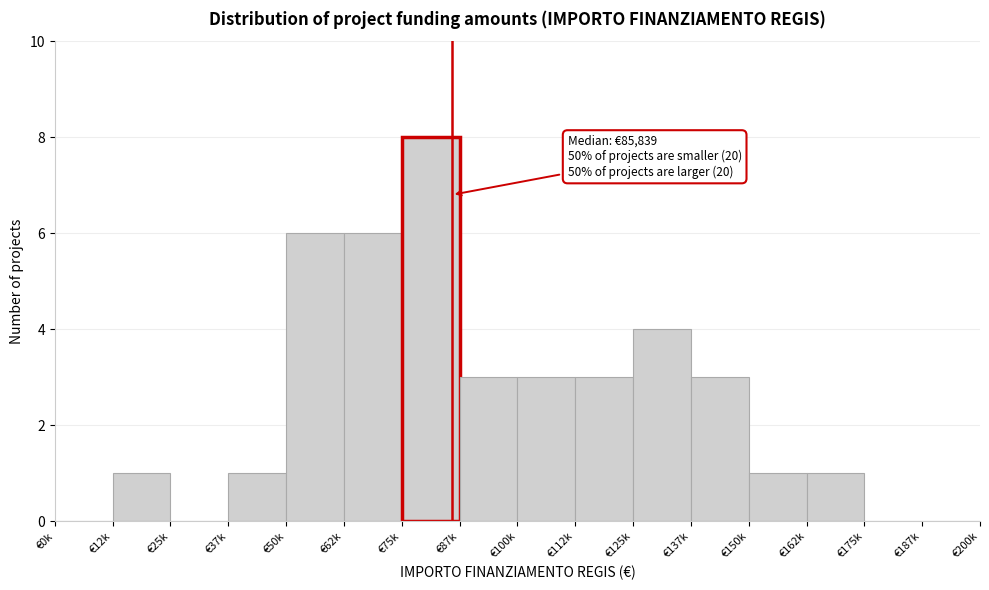

Reading left to right, transcribe all the data shown in this chart.

€0k=0	€12k=1	€25k=0	€37k=1	€50k=6	€62k=6	€75k=8	€87k=3	€100k=3	€112k=3	€125k=4	€137k=3	€150k=1	€162k=1	€175k=0	€187k=0